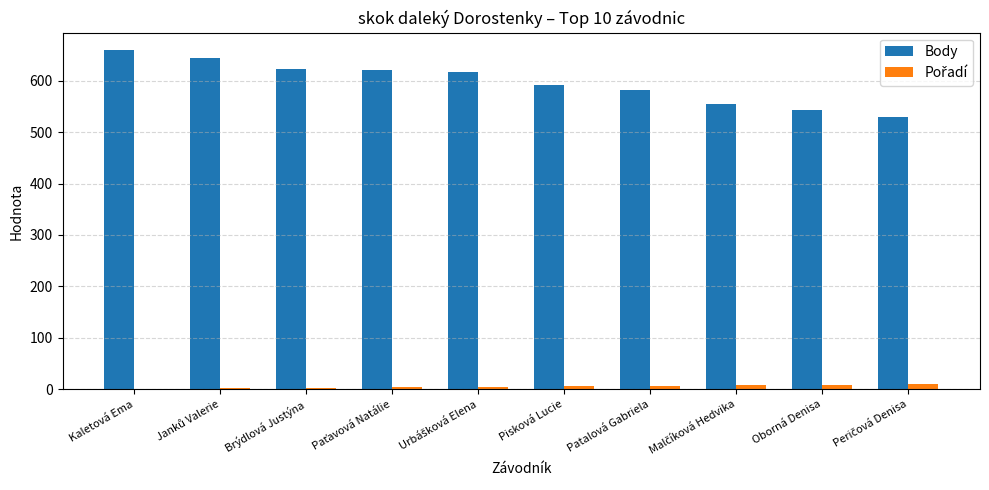

Is it true that Body equals 808 at Oborná Denisa?

False